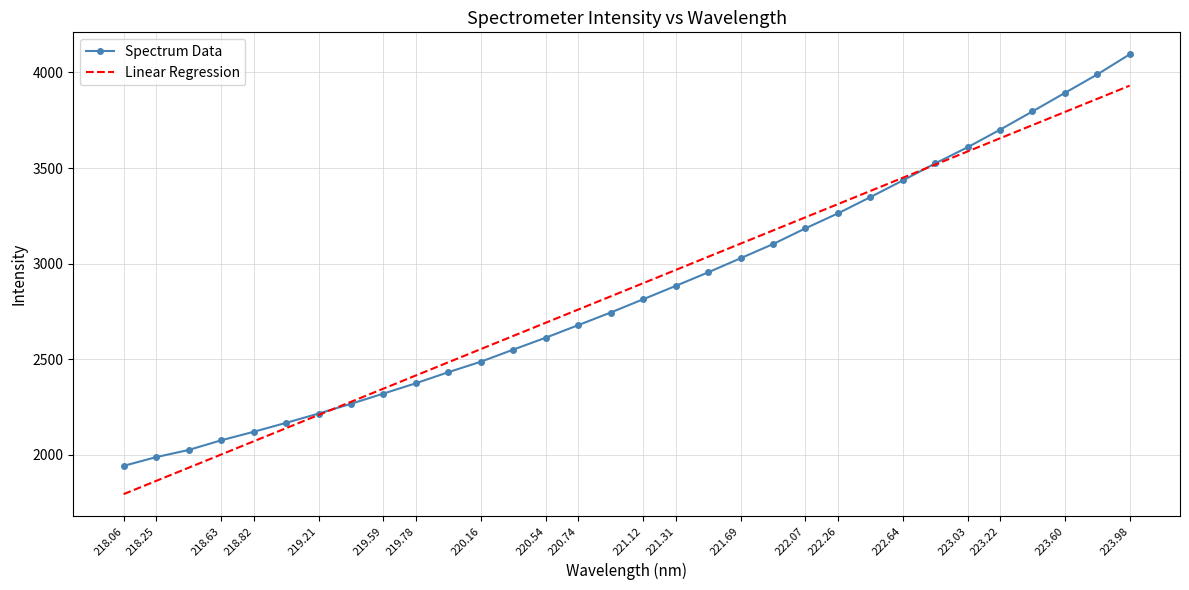

List the series in order of their peak value, highest first.

Spectrum Data, Linear Regression